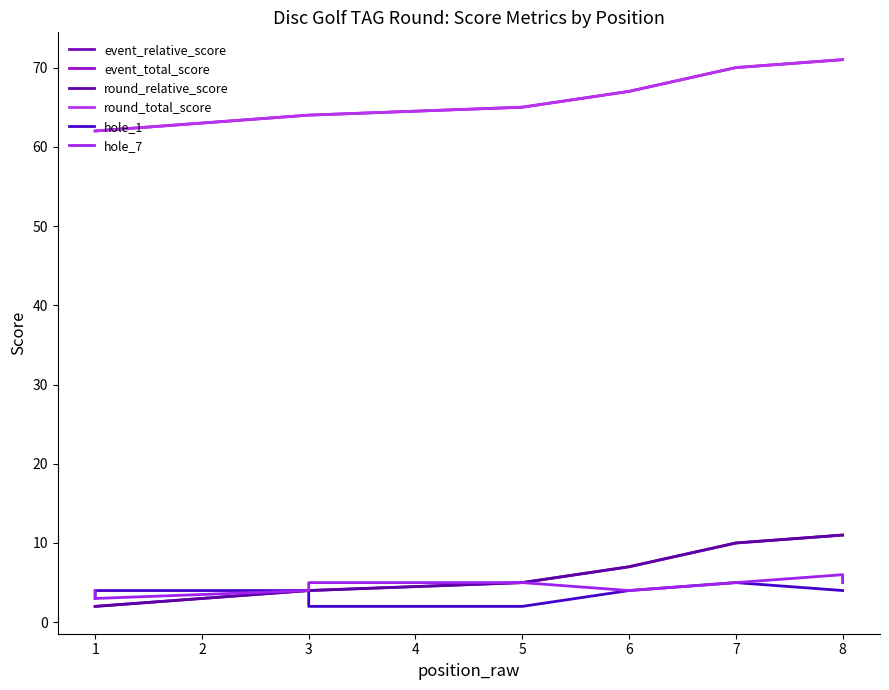

True or false: hole_7 and event_total_score cross at least once.

False